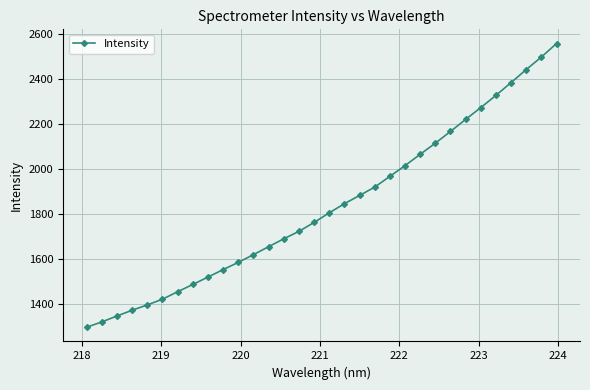

What is the value of the 29th point from the left?

2384.0